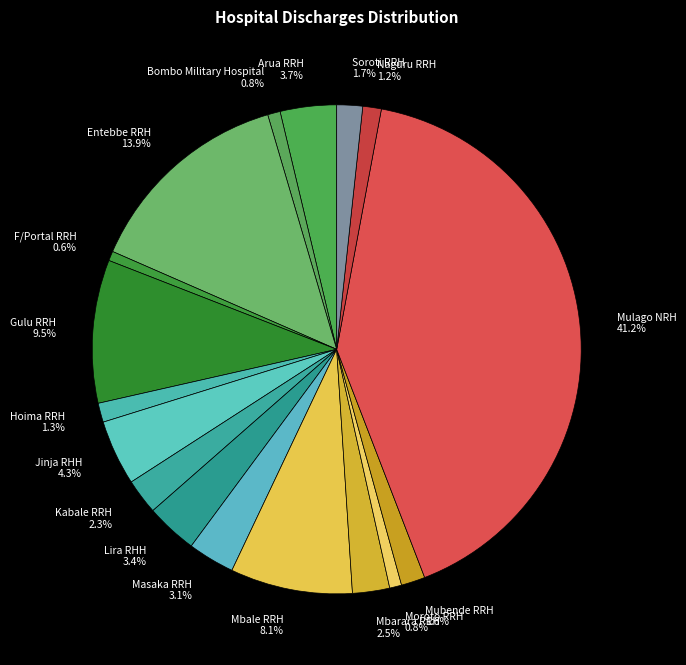

Which has a higher value, Naguru RRH 1.2% or Entebbe RRH 13.9%?

Entebbe RRH 13.9%